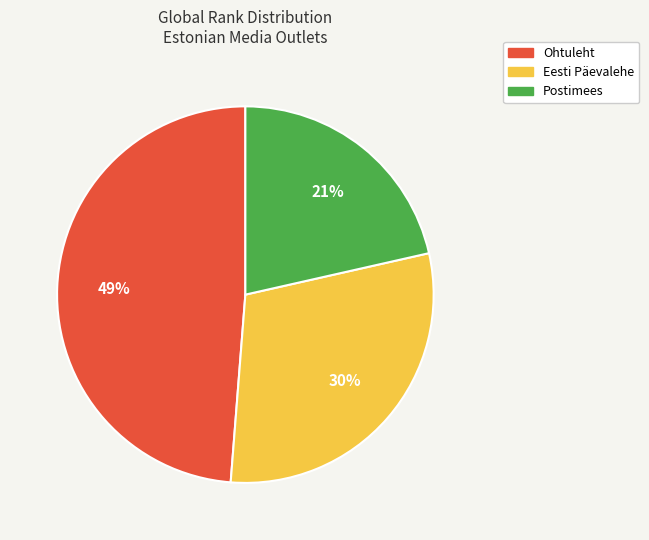

To the nearest percent, what is the combined percentage of Eesti Päevalehe and Ohtuleht?

79%